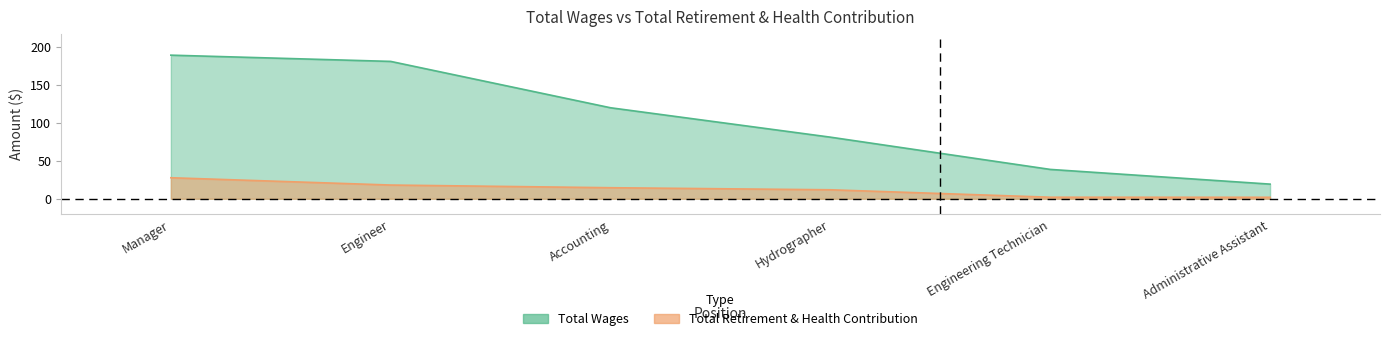

Between Engineer and Engineering Technician, which is larger?

Engineer